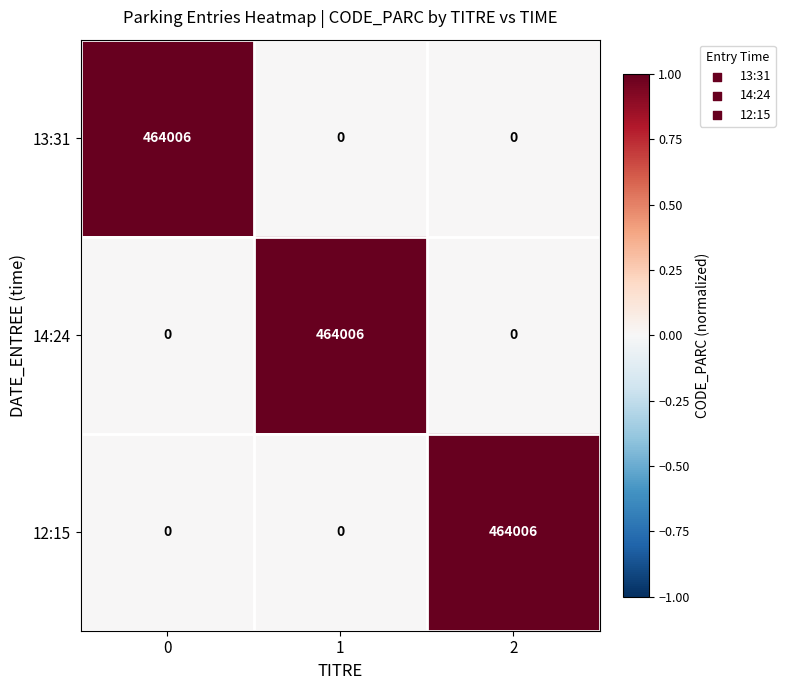

What is the difference between the highest and lowest values at 1?

464006